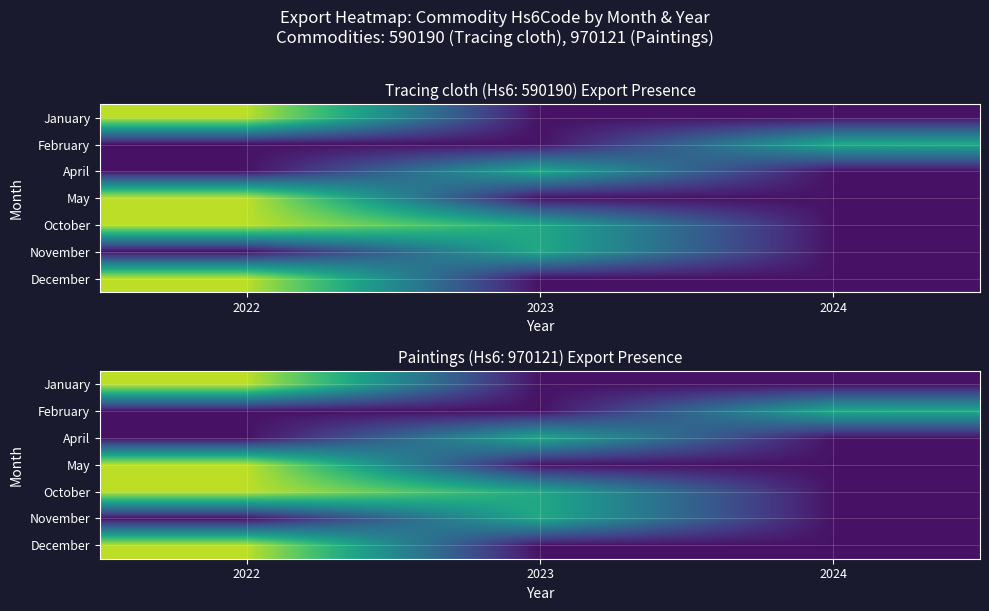

At 2024, list the series in order from smallest to largest.

January, April, May, October, November, December, February